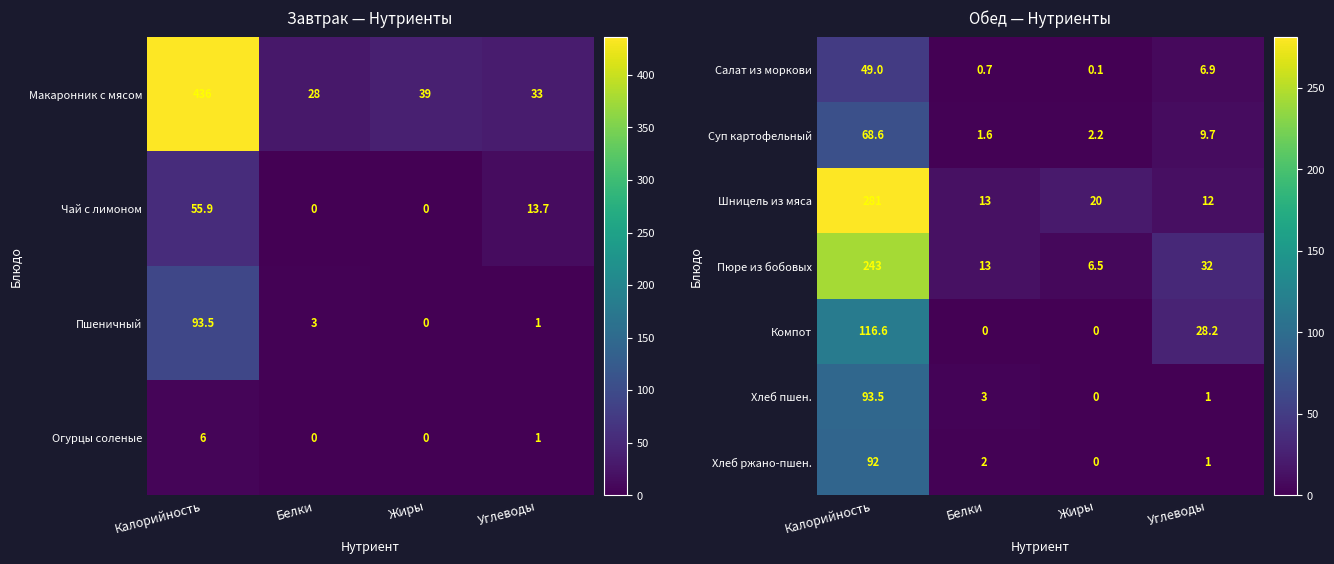

Which category has the highest value in the Пюре из бобовых series?

Калорийность